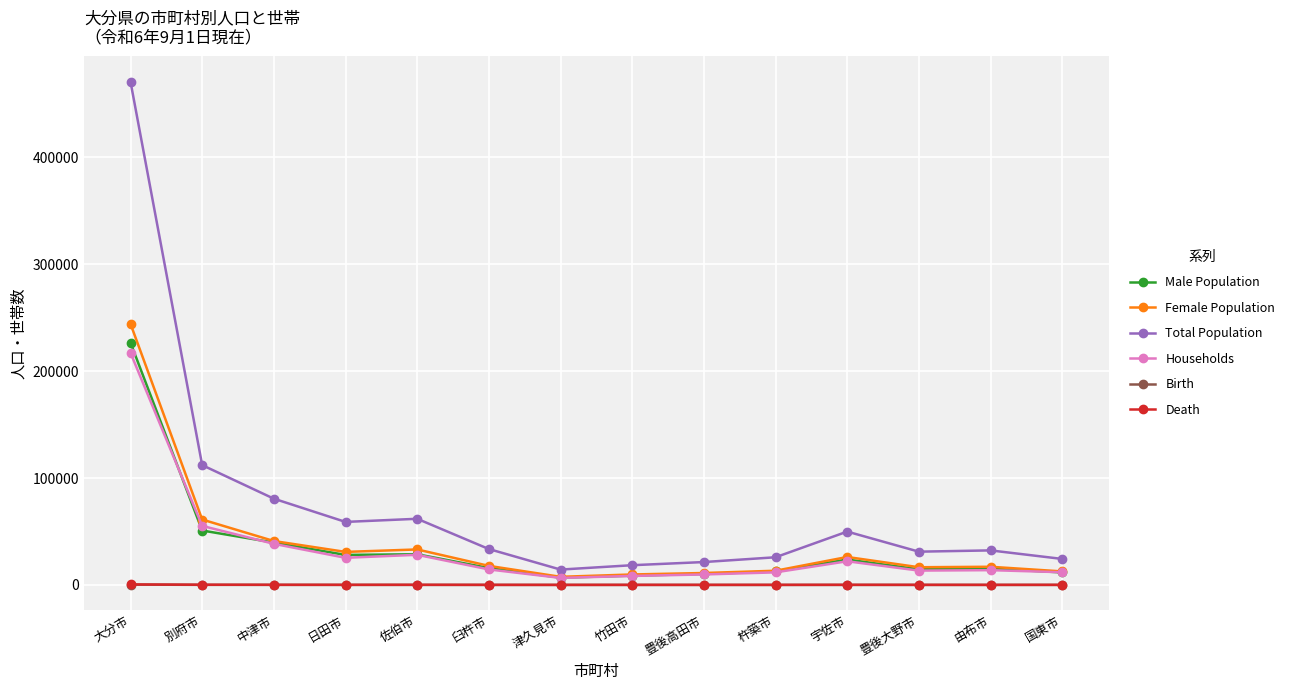

Is the value of Total Population at 中津市 greater than the value of Male Population at 佐伯市?

Yes